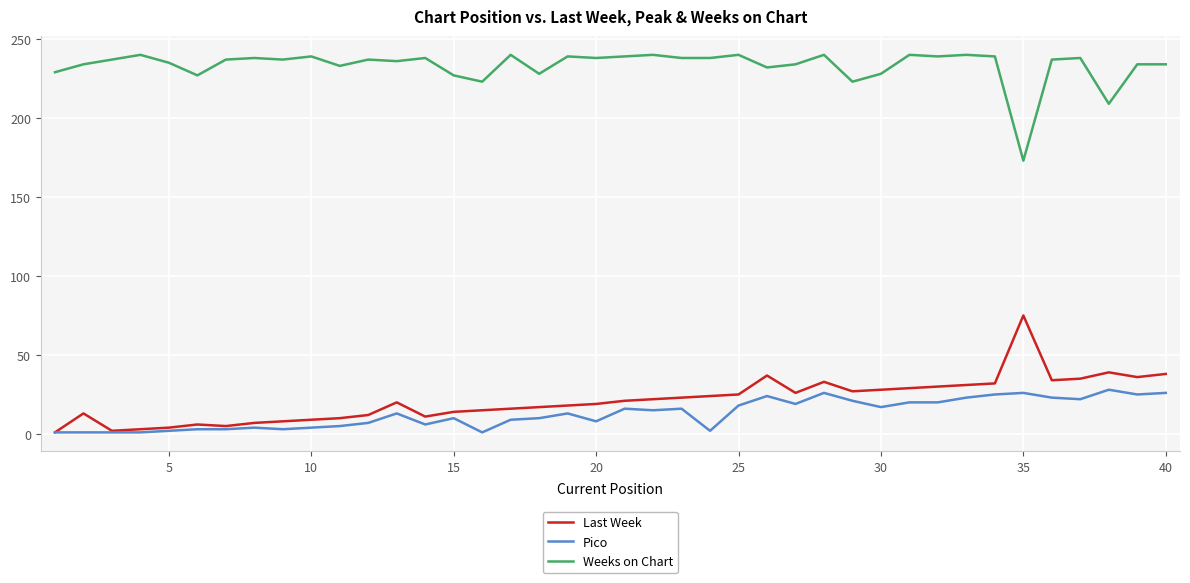

True or false: Pico and Weeks on Chart intersect in this chart.

False